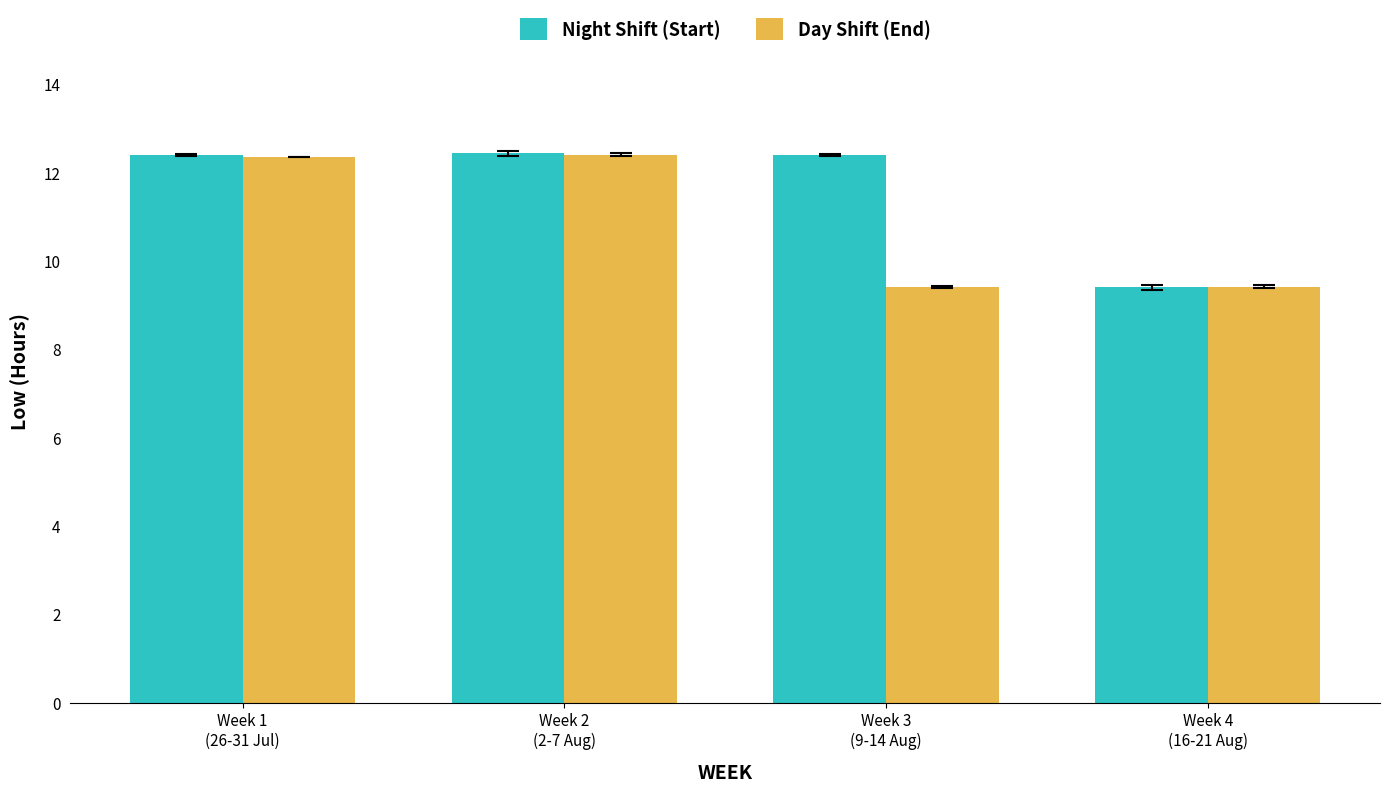

How many Night Shift (Start) values are between 12 and 13?

3